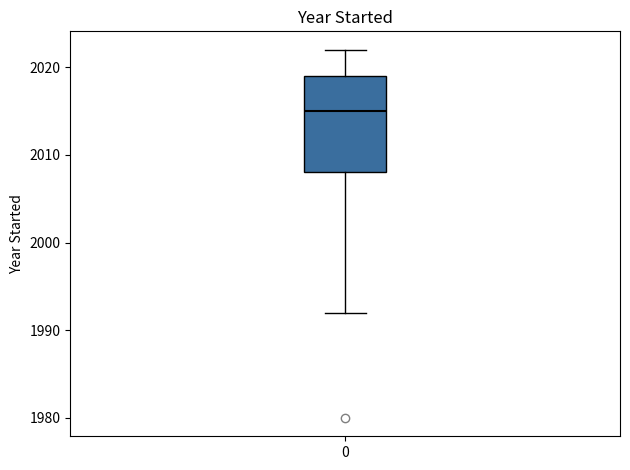

Transcribe this box plot: give where the median line is, the range the box spans, and where the two whiskers end, as read against the y-axis. The values are not printed on the chart, so give them approximately, as read against the axis.

median 2015, box 2008 to 2019, whiskers 1992 to 2022